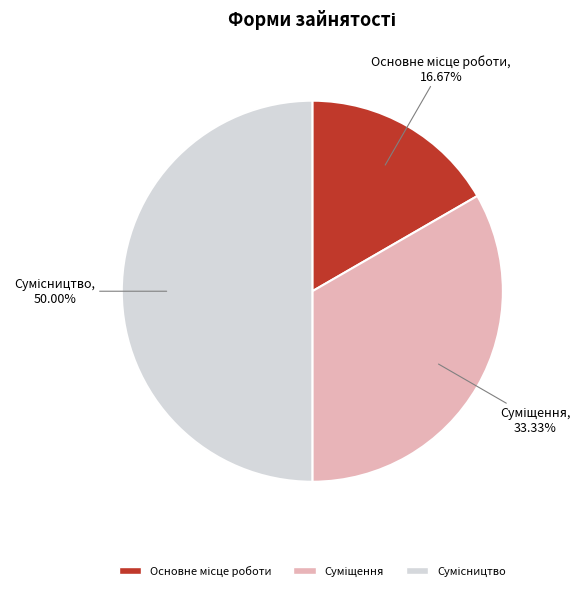

What is the total percentage of Сумісництво and Основне місце роботи?

66.7%